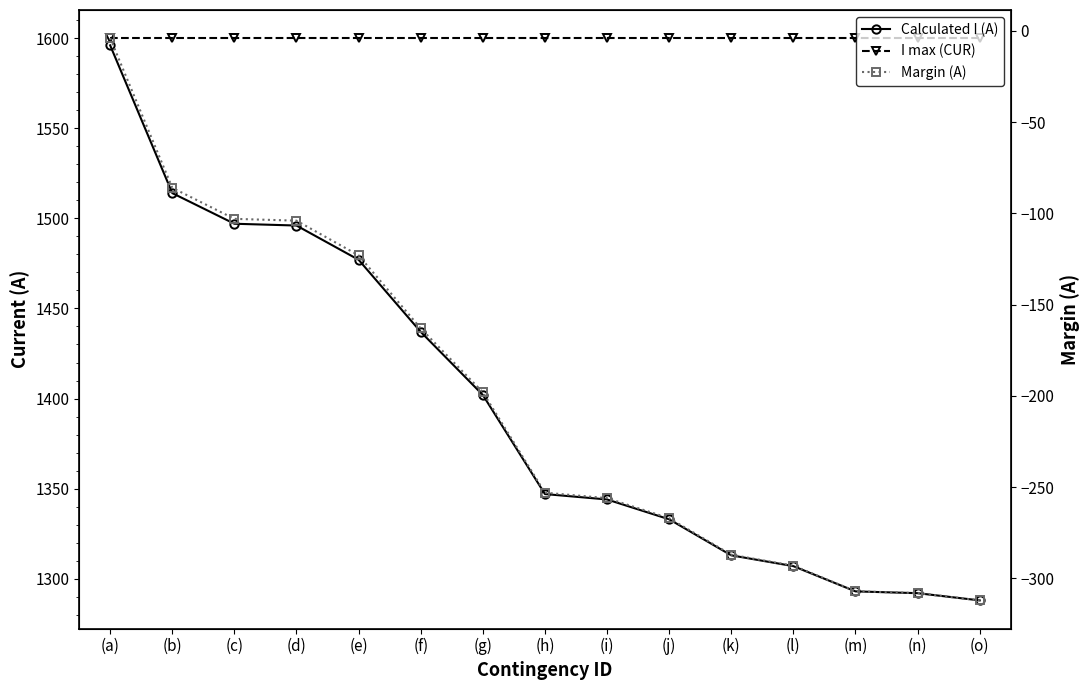

What is the sum of all Margin (A) values?

-3064